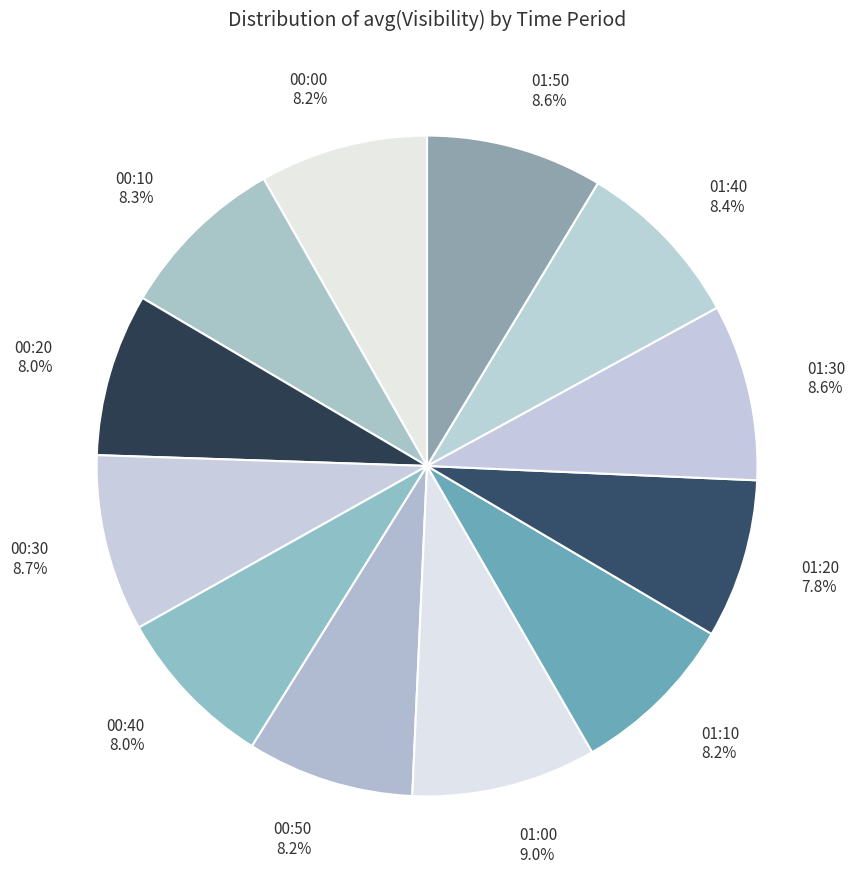

Is there any slice that represents more than half of the pie?

No